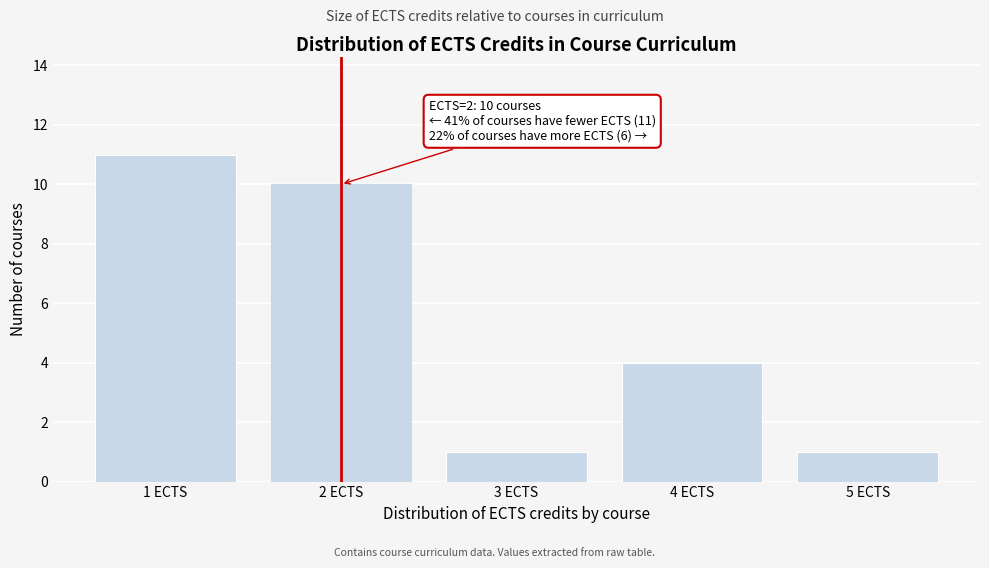

Reading left to right, what are all the values shown in this chart?

1 ECTS=11	2 ECTS=10	3 ECTS=1	4 ECTS=4	5 ECTS=1